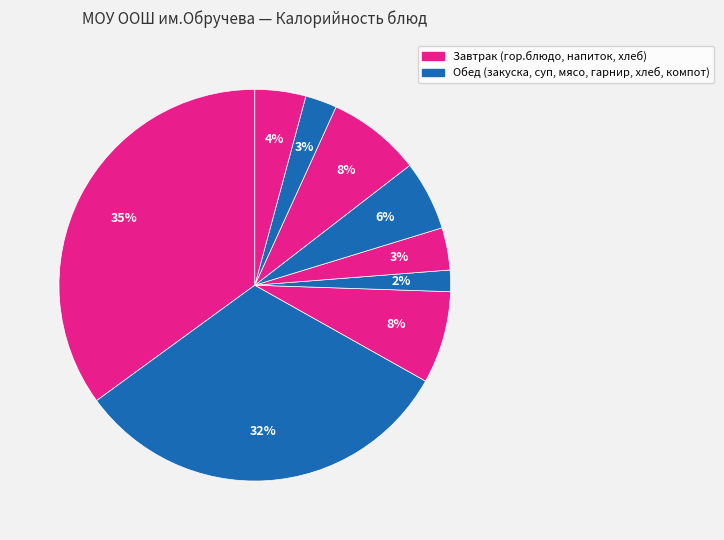

Is there any slice that represents more than half of the pie?

No